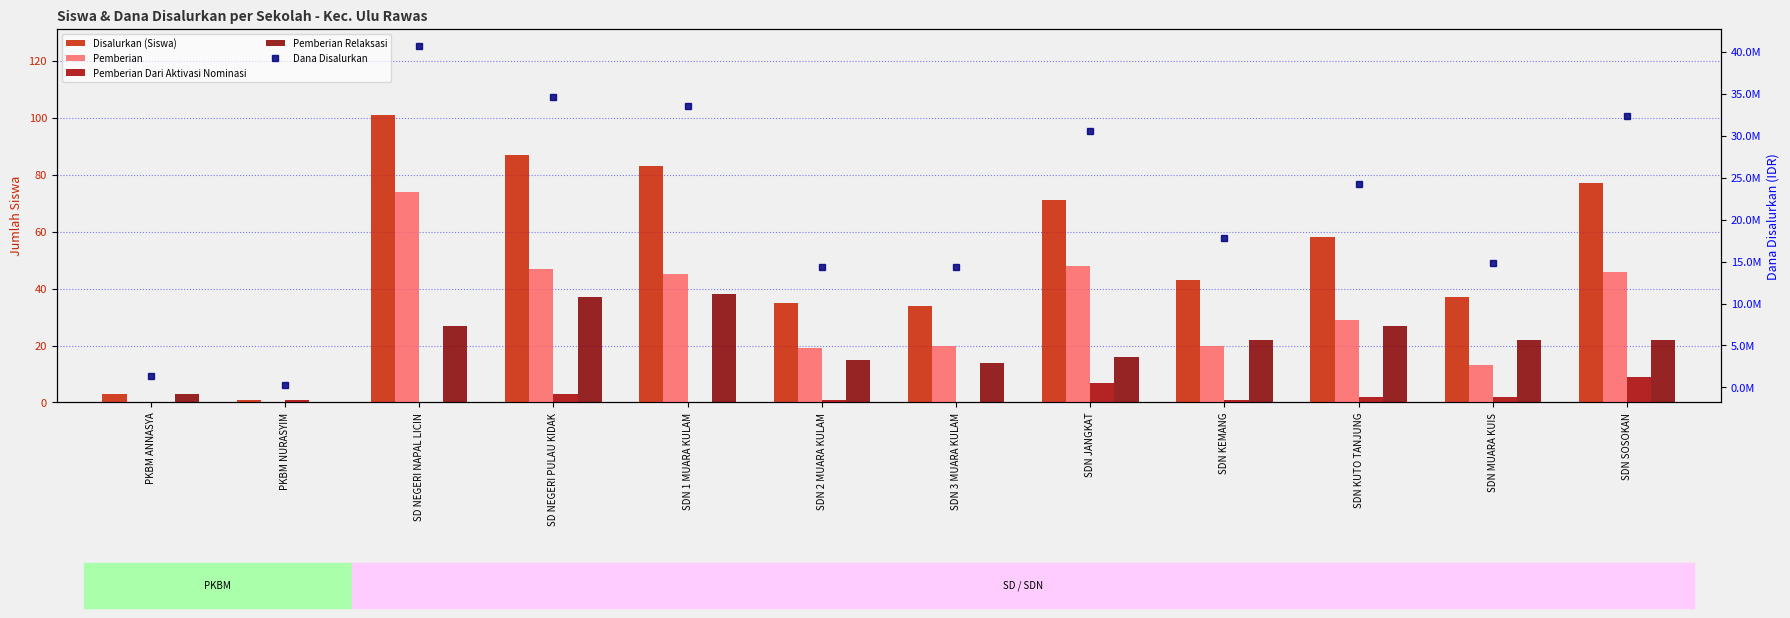

Is the value of Dana Disalurkan at SDN JANGKAT greater than the value of Pemberian Relaksasi at PKBM NURASYIM?

Yes